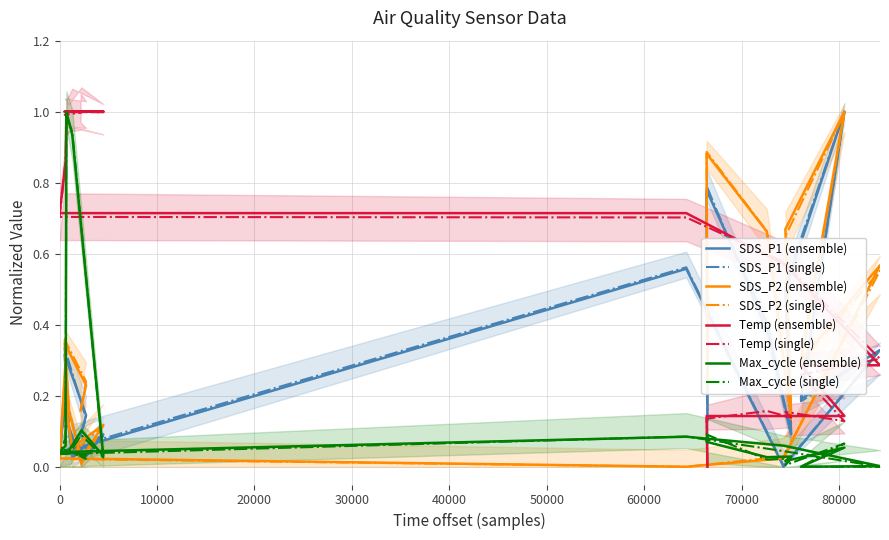

How many positive values does the SDS_P2 series have?

19